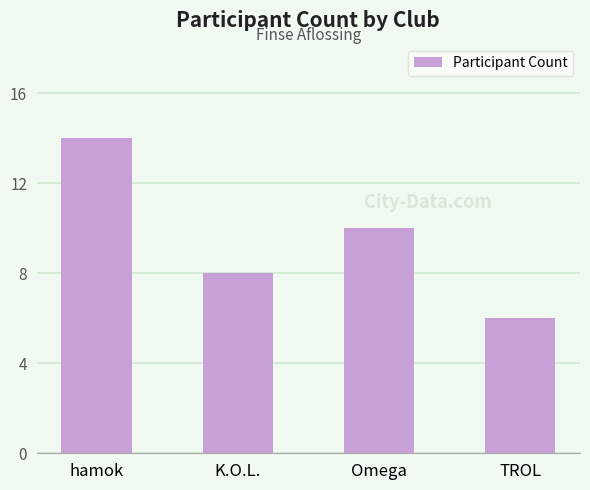

Reading left to right, extract all data points from this chart.

hamok=14	K.O.L.=8	Omega=10	TROL=6